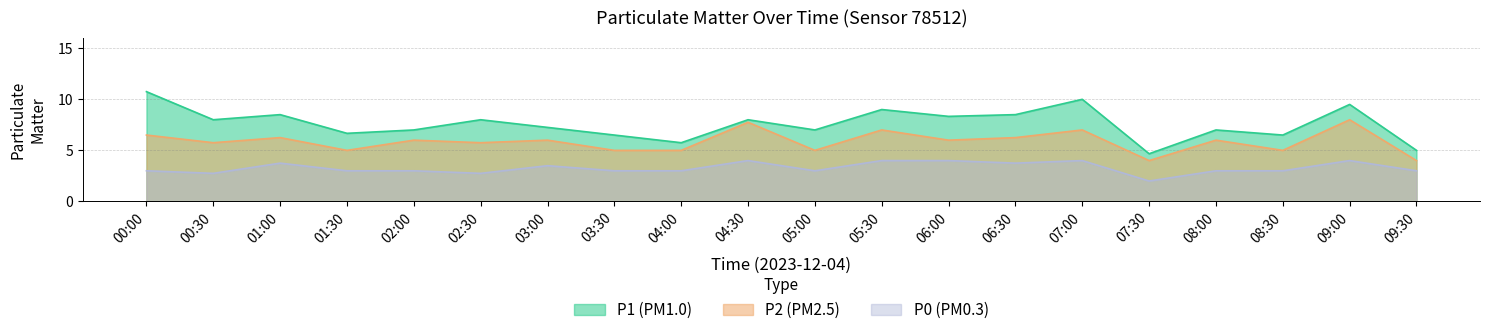

Where is P1 nearest to the value 7?

02:00